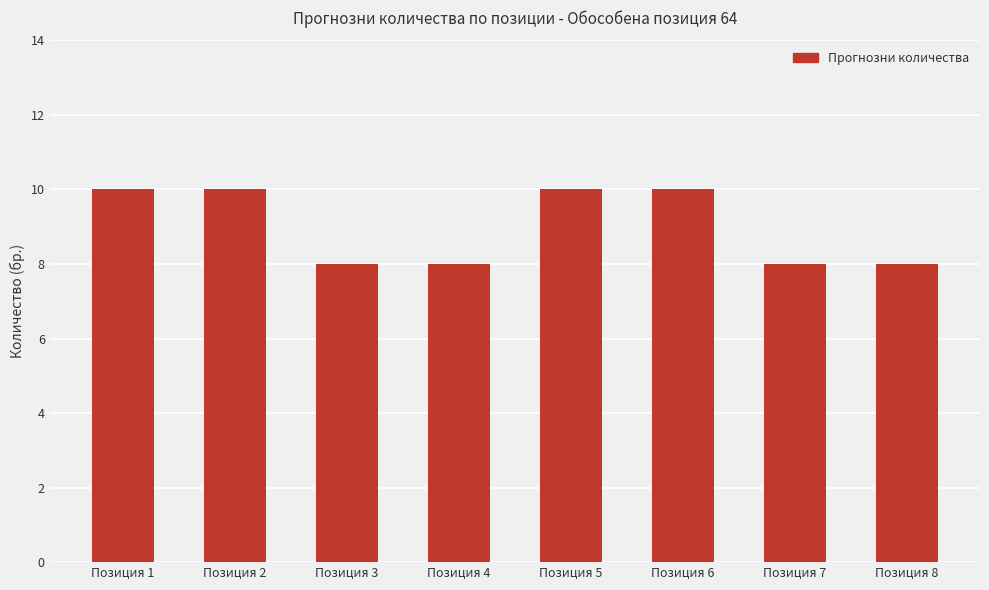

True or false: the data shows 8 at Позиция 8.

True